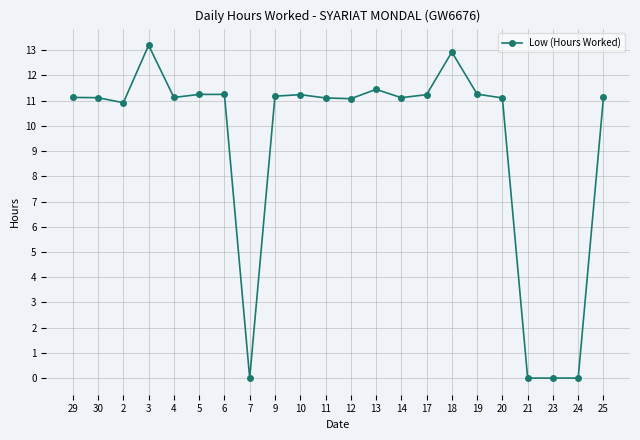

What is the value of the 22nd point from the left?

11.1